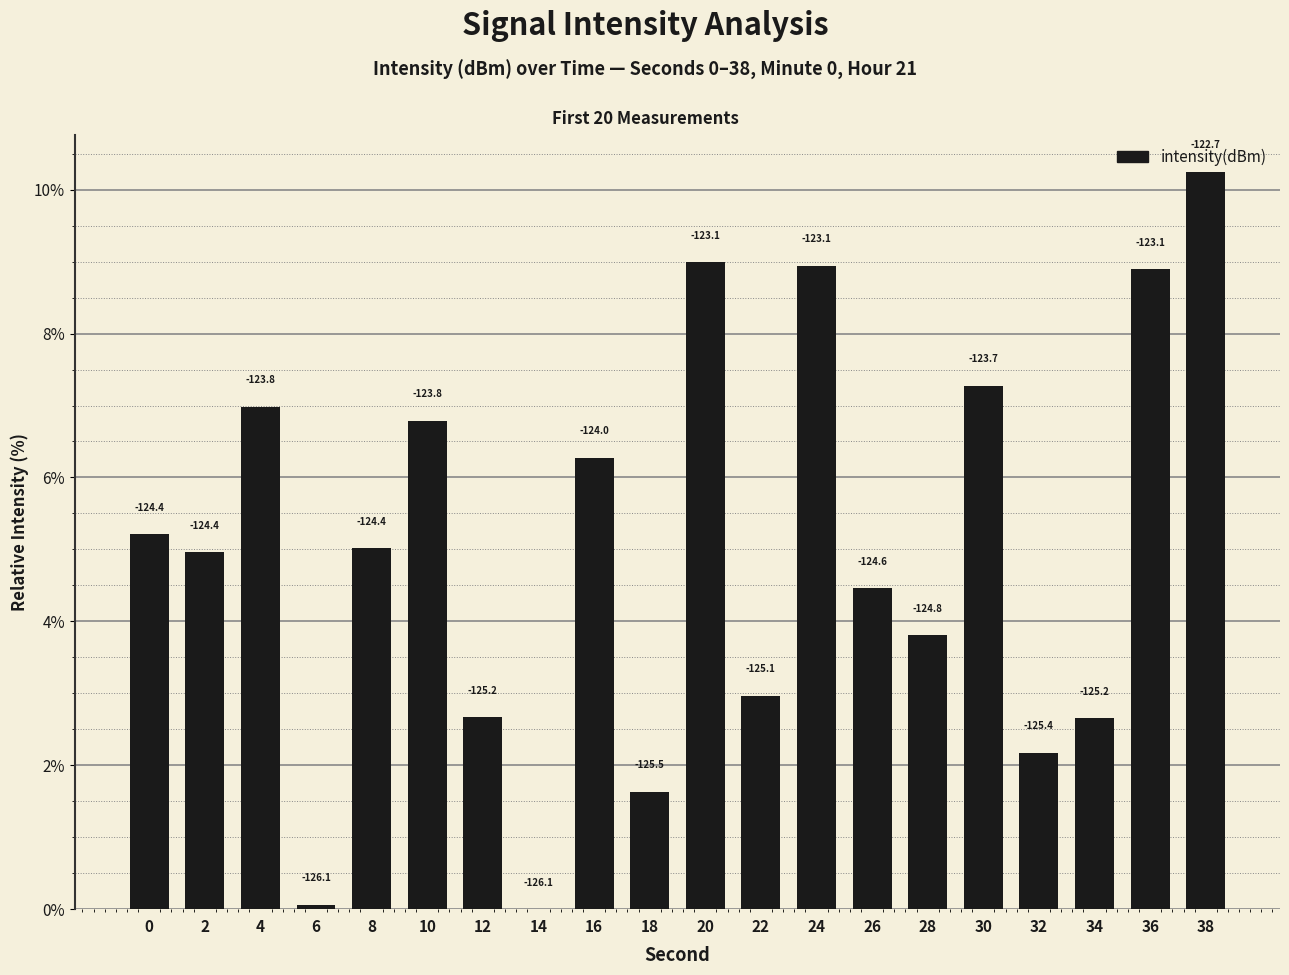

Between 34 and 36, which is larger?

36